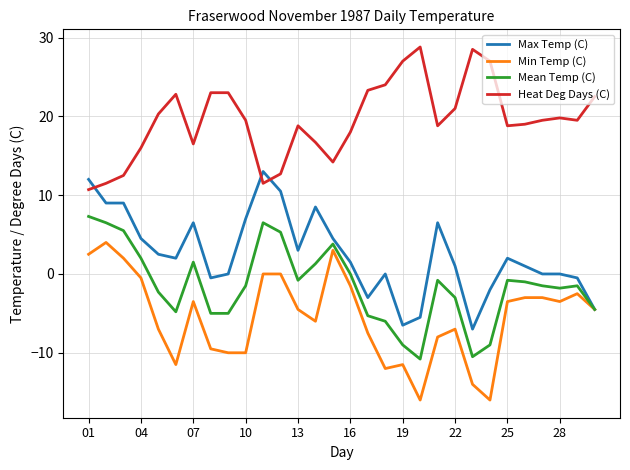

Which series has the largest total across all categories?

Heat Deg Days (C)